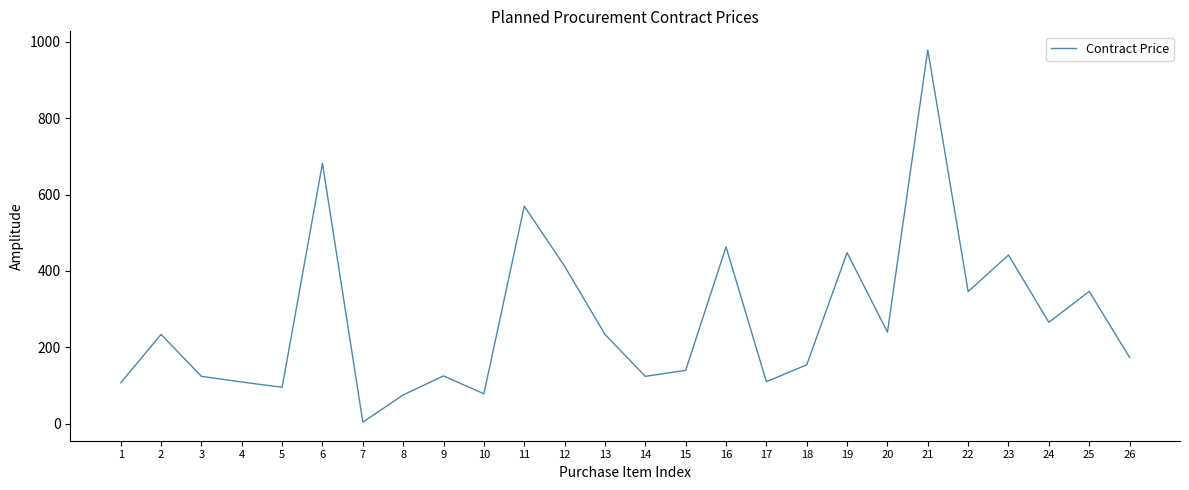

Approximately how many times larger is the value at 25 compared to 17?

3.1